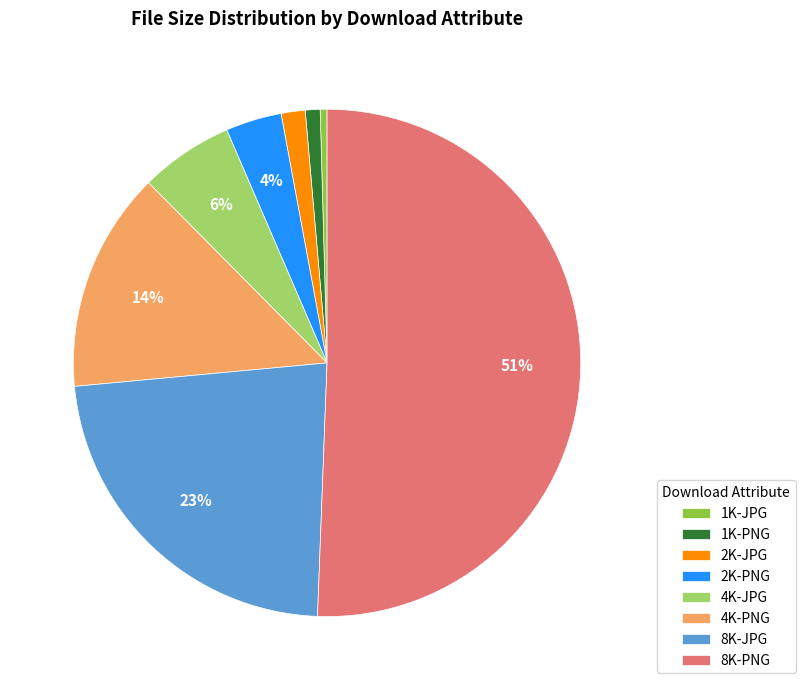

To the nearest percent, what is the average slice percentage?

12%